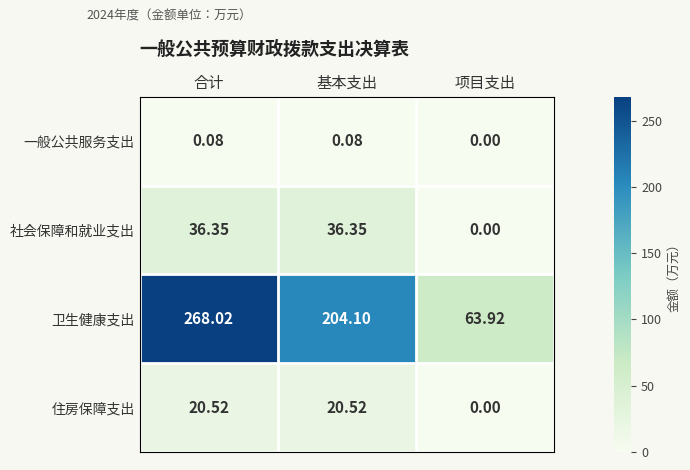

Which series has the largest range (max minus min)?

卫生健康支出